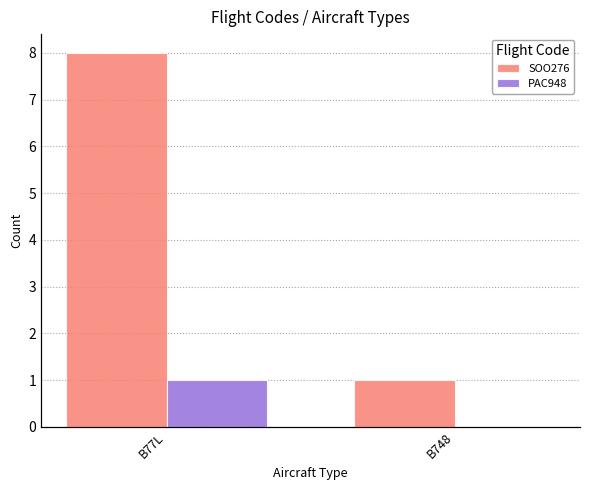

What is the value of the SOO276 bar at the 1st from the left?

8